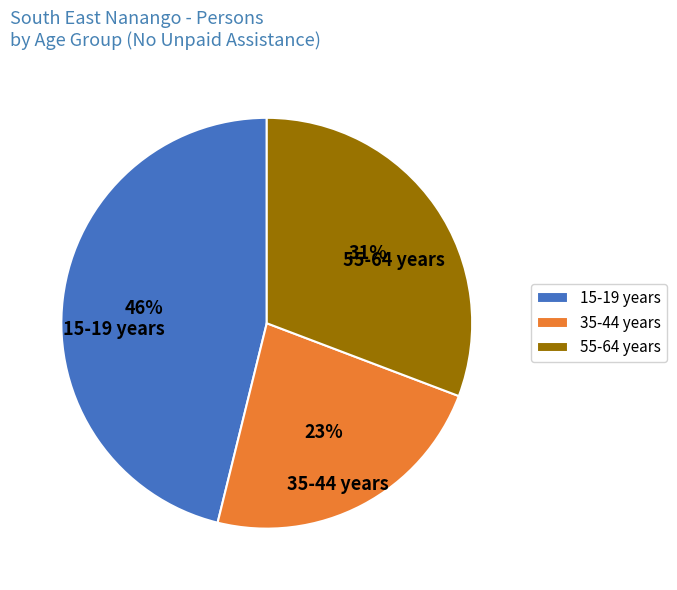

Which slice is the largest?

15-19 years